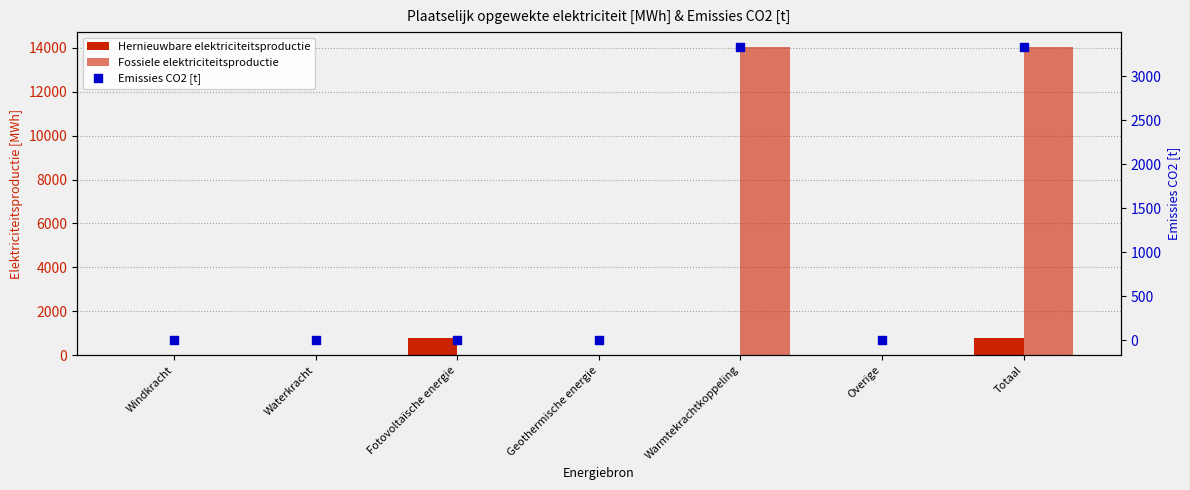

What are all the series names shown in the legend?

Hernieuwbare elektriciteitsproductie, Fossiele elektriciteitsproductie, Emissies CO2 [t]